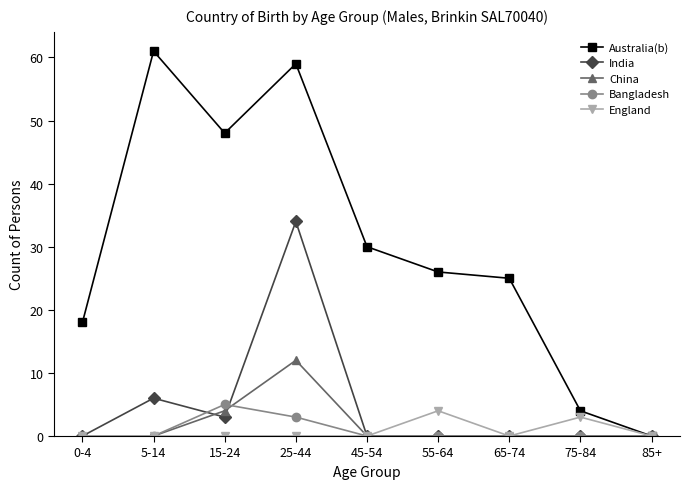

At which label does Bangladesh reach its peak?

15-24